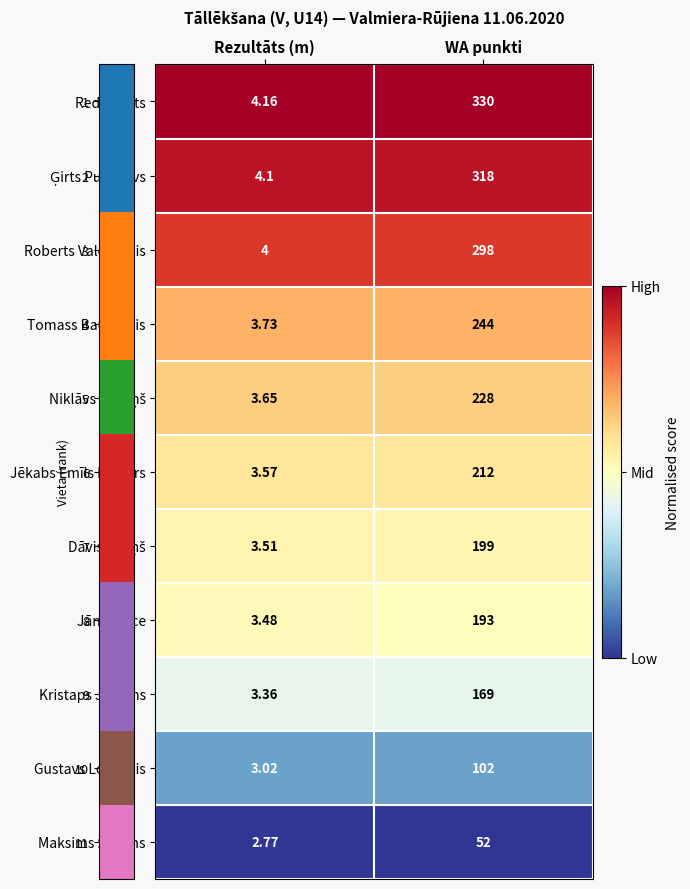

Is the value of Kristaps Jursons at WA punkti greater than the value of Jēkabs Emīls Paiders at WA punkti?

No